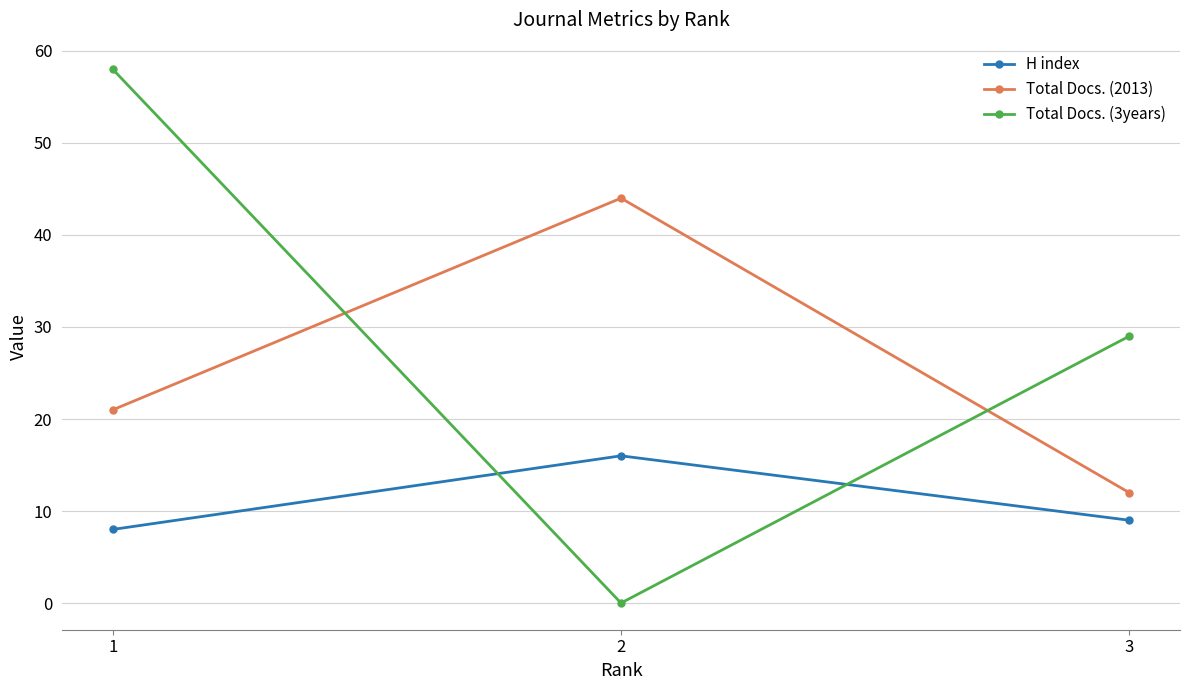

Is this an area chart (filled region under the line)?

No